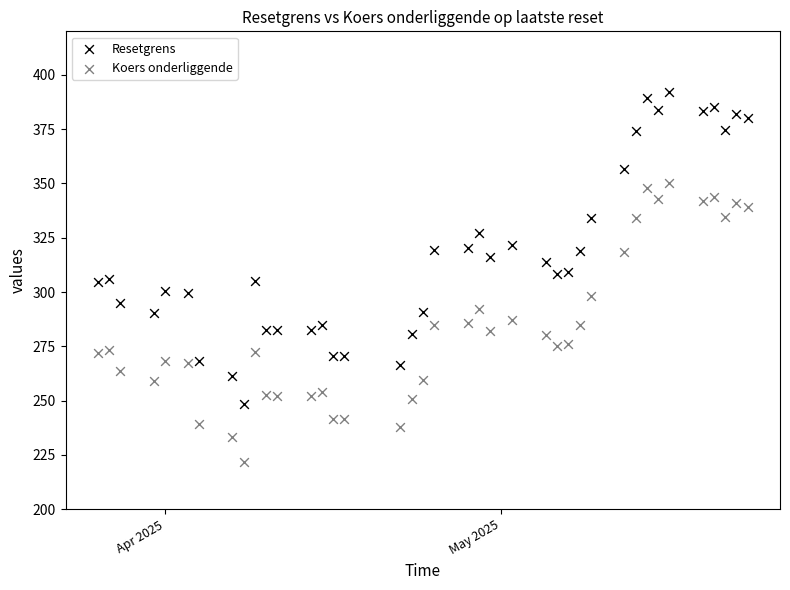

Which series has the widest spread of Y values?

Resetgrens